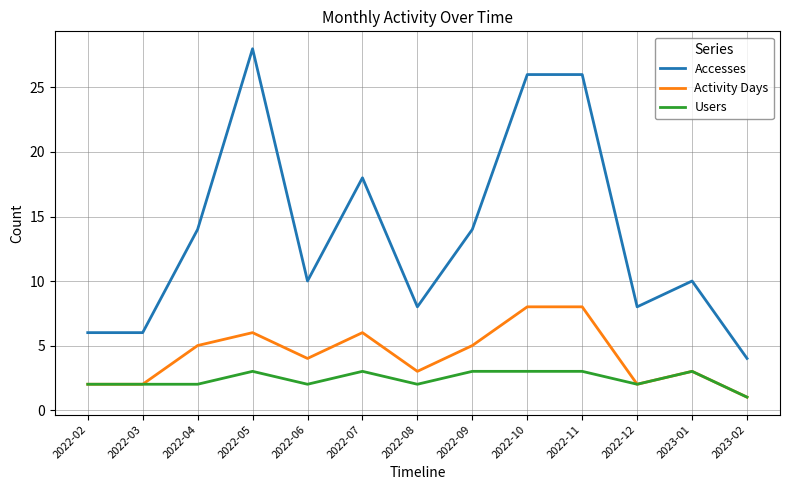

Is the value of Users at 2022-05 greater than the value of Activity Days at 2022-06?

No